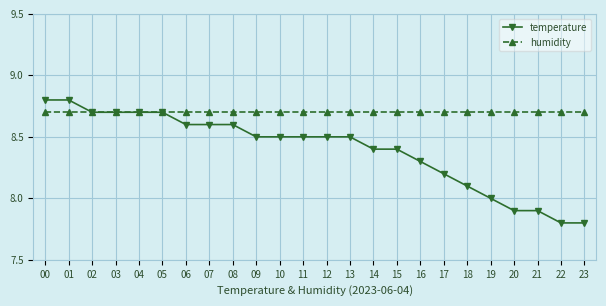

What is the smallest value displayed?

7.8